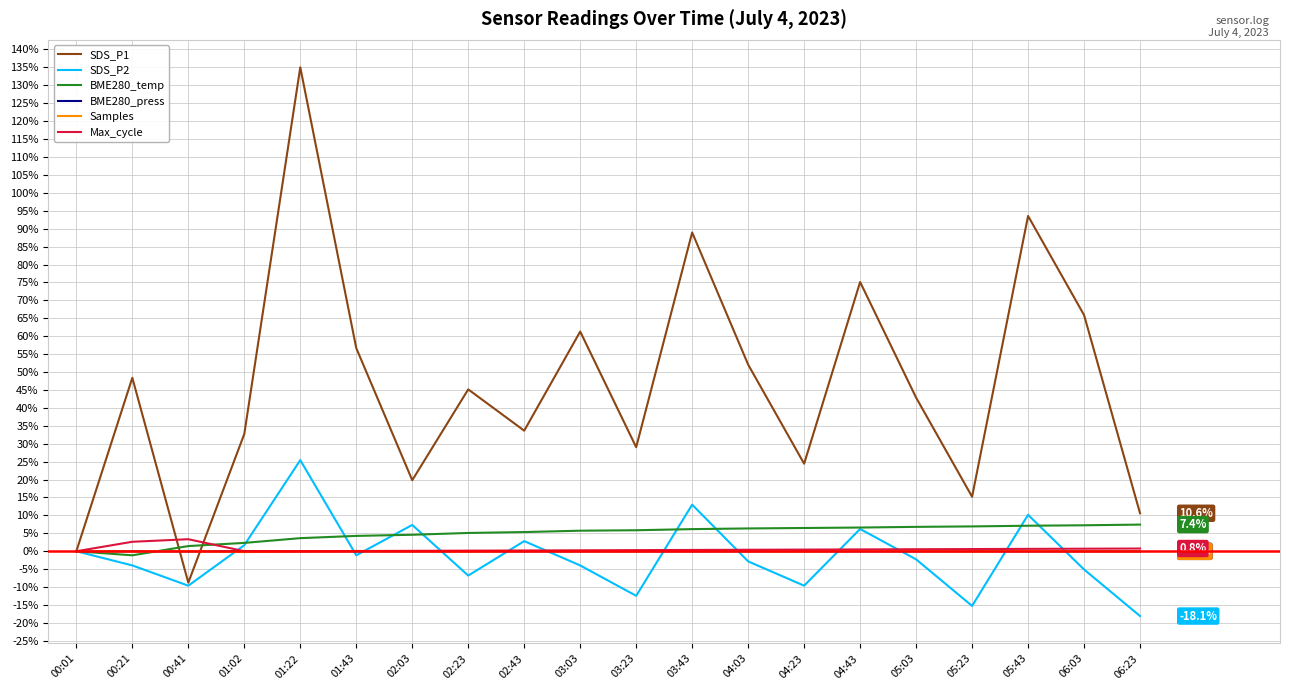

Which series has the widest spread of values?

SDS_P1